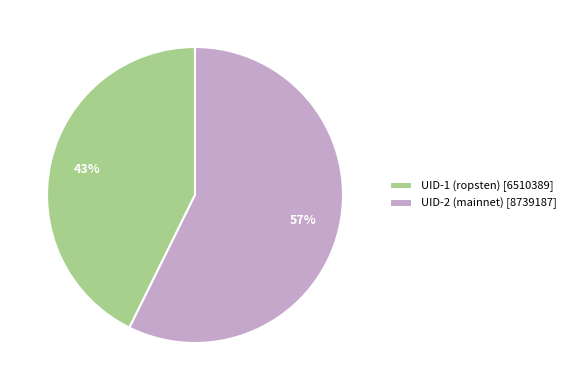

The UID-2 (mainnet) [8739187] slice represents 46% of the pie. True or false?

False